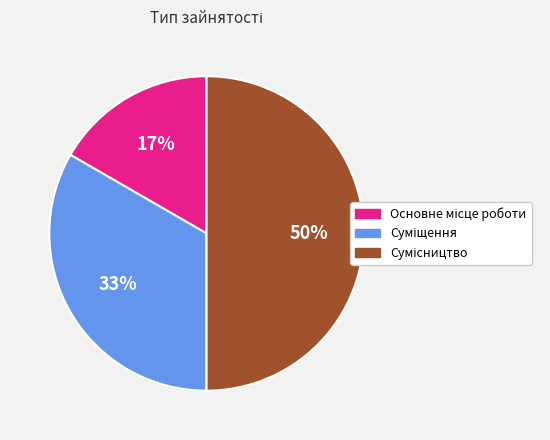

To the nearest percent, what is the difference between the largest and smallest slice percentages?

33%